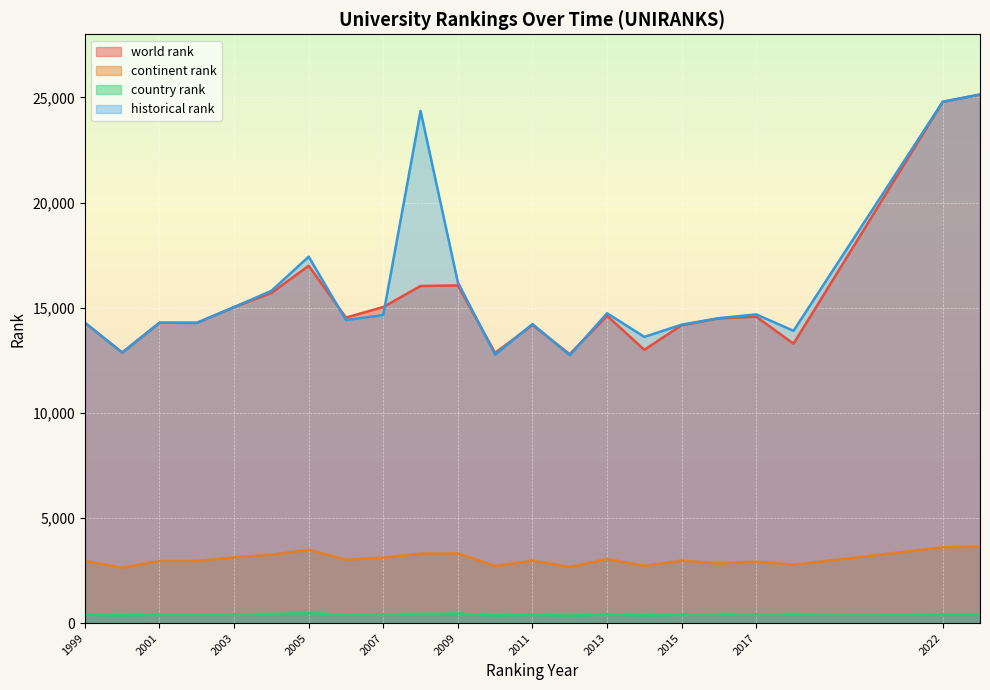

Which series changed the most between 2000 and 2014?

historical rank